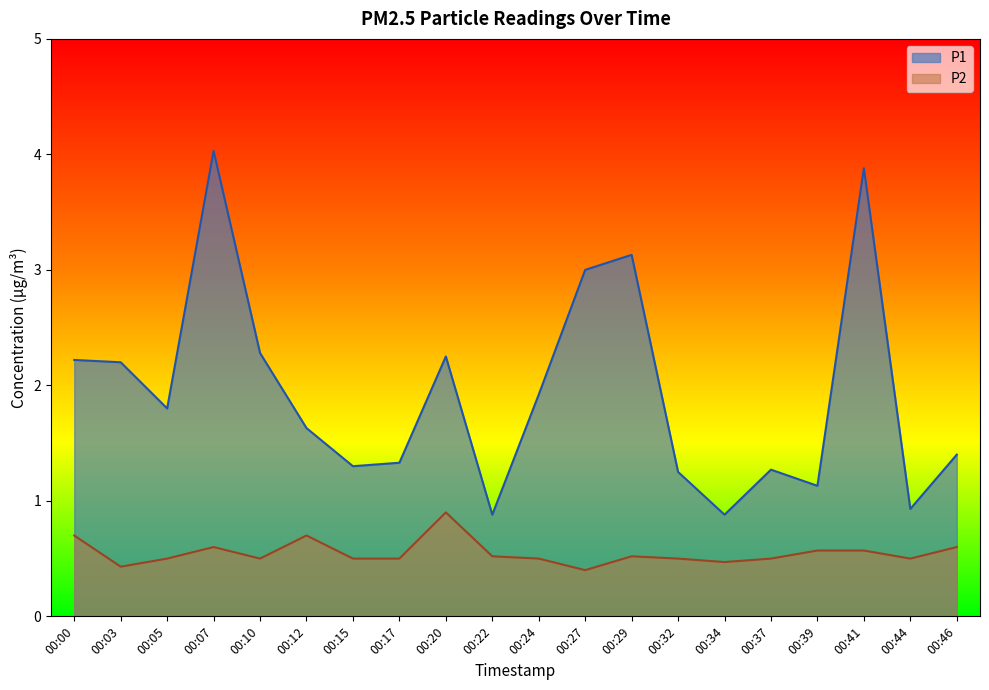

Rank the categories by P2 value from highest to lowest.

00:20, 00:00, 00:12, 00:07, 00:46, 00:39, 00:41, 00:22, 00:29, 00:05, 00:10, 00:15, 00:17, 00:24, 00:32, 00:37, 00:44, 00:34, 00:03, 00:27